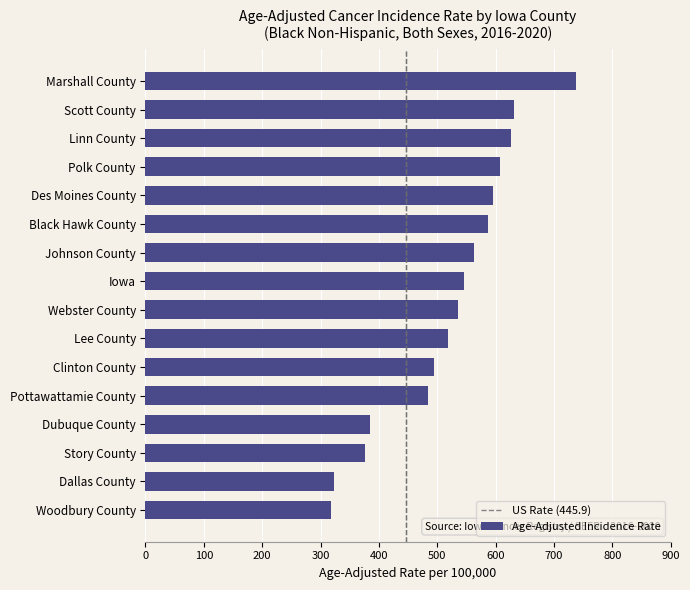

What is the greatest value displayed?

737.9